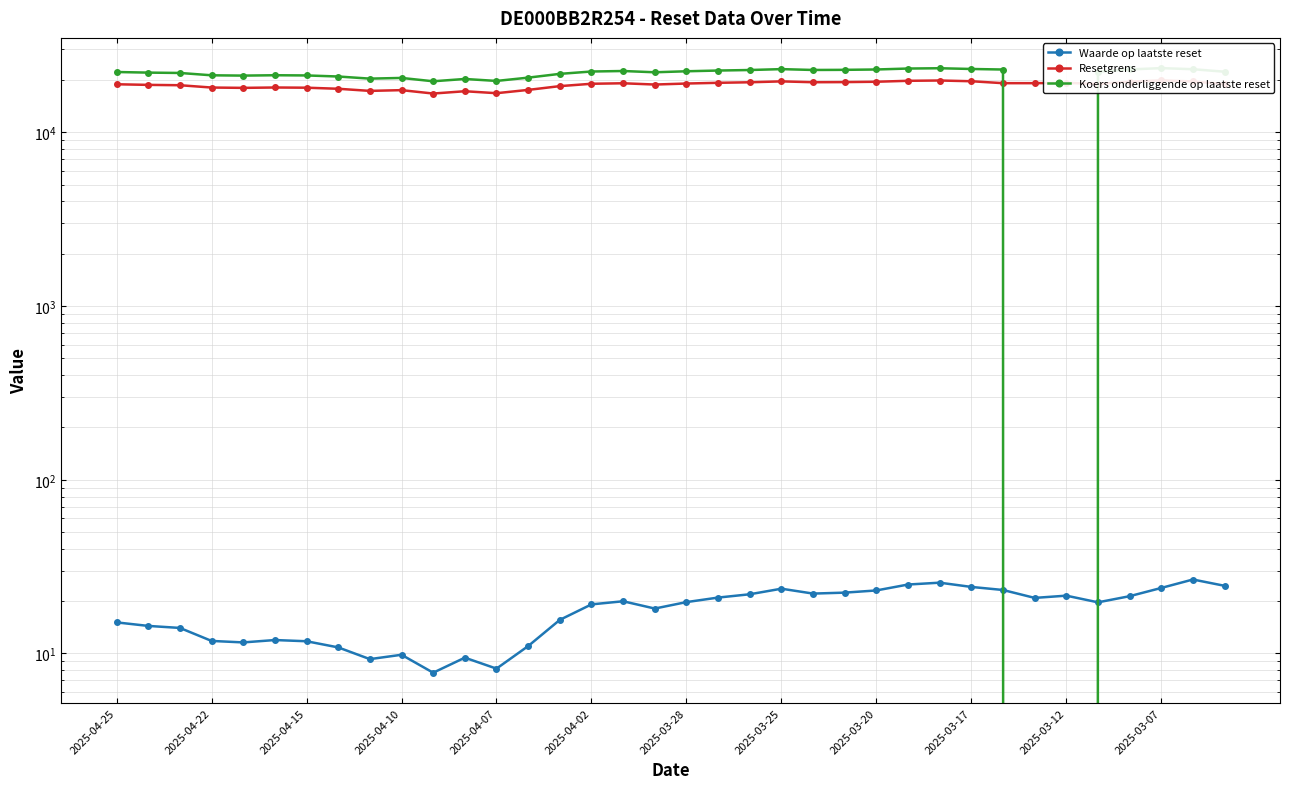

What is the difference between the Resetgrens values at 22 and 29?

242.7